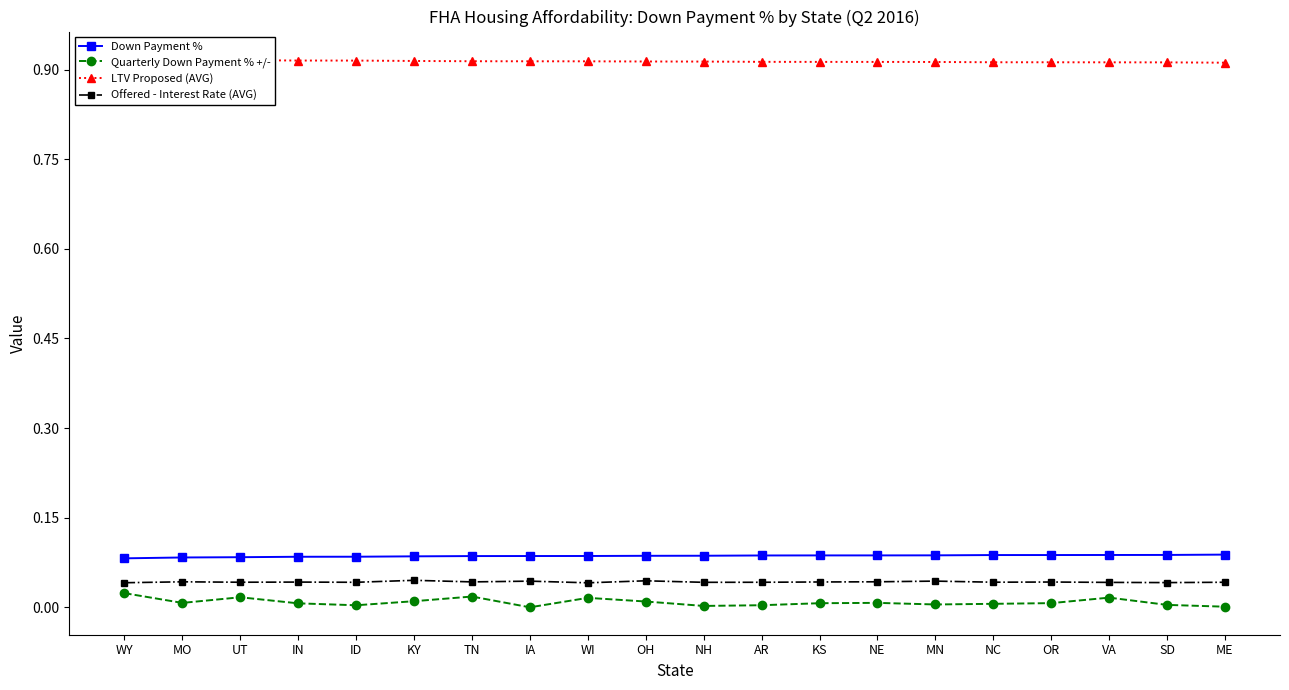

The value of Quarterly Down Payment % +/- at IA is -0.0. True or false?

True